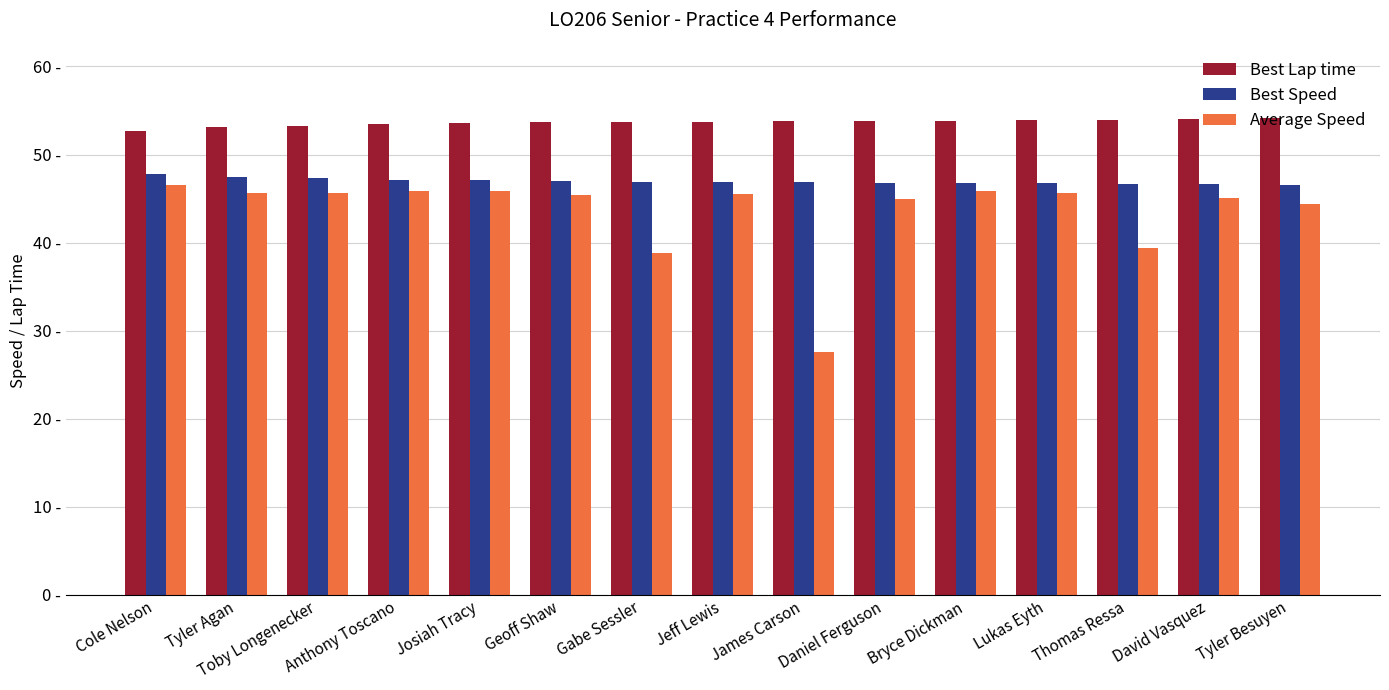

What is the label of the 7th bar from the left?

Gabe Sessler